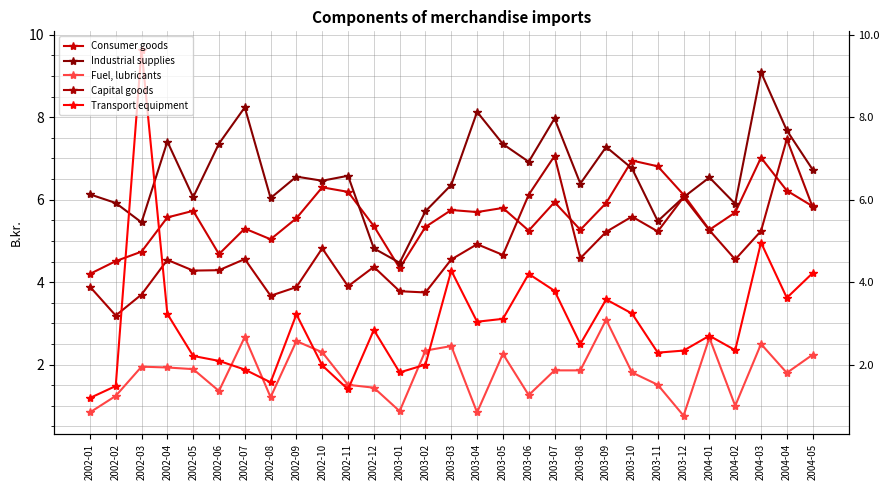

What is the sum of the Industrial supplies values at 2003-01 and 2002-04?

11.9